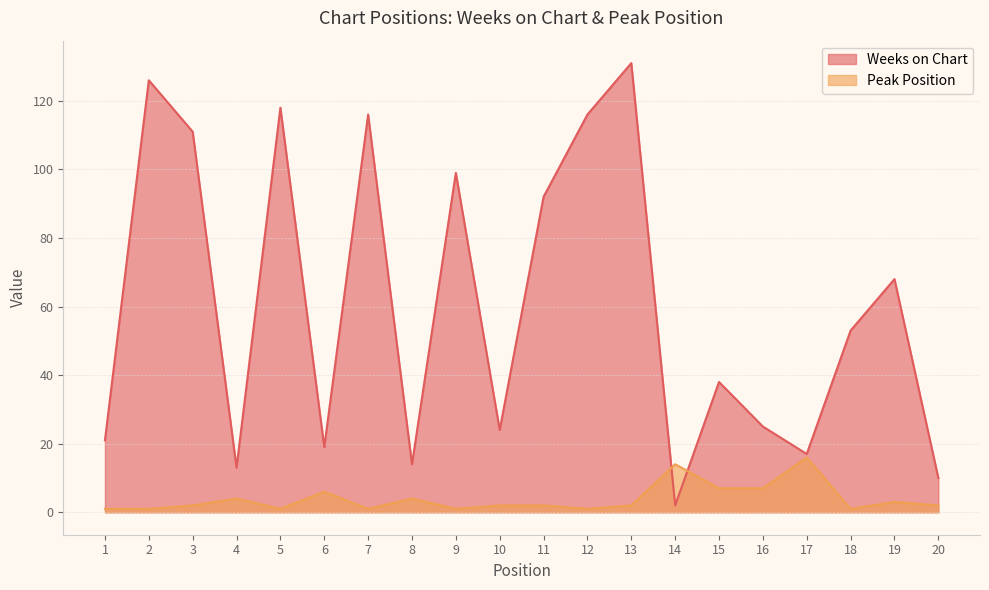

Is it true that Weeks on Chart equals 68 at 19?

True